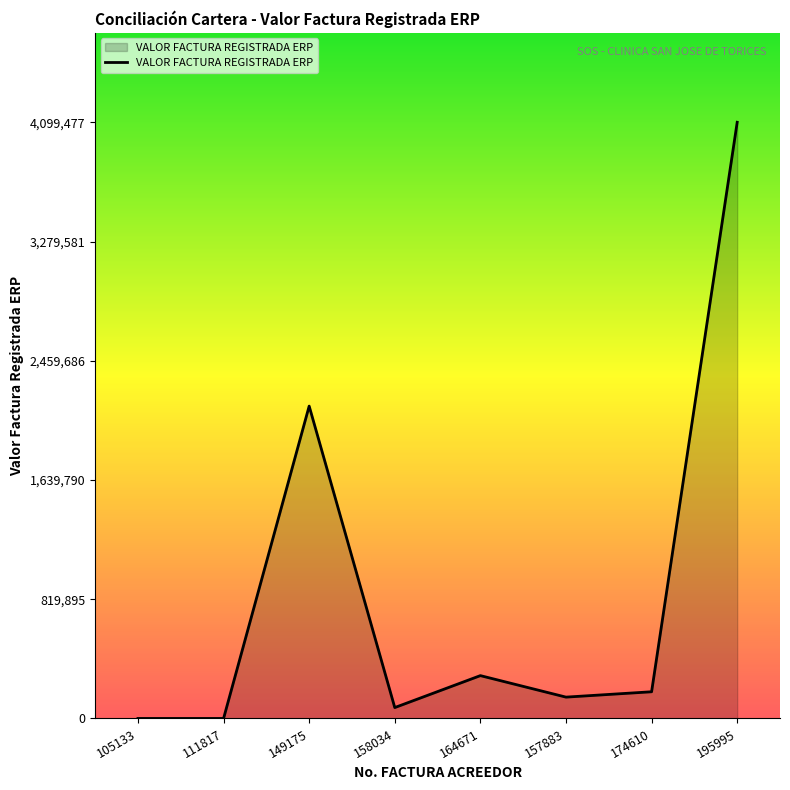

How many lines are shown in the chart?

1